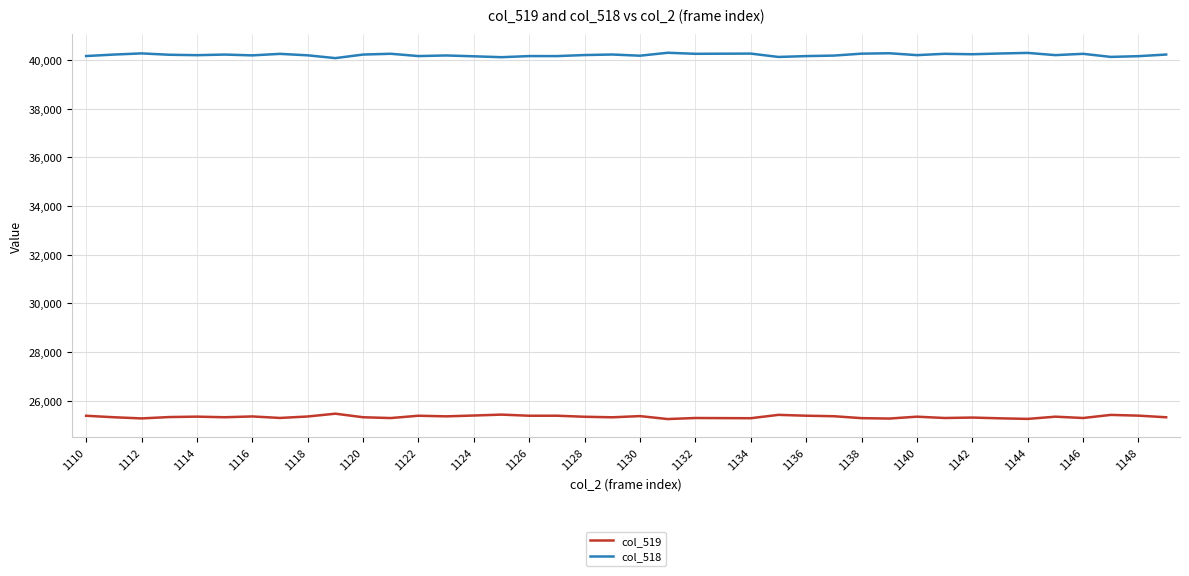

List the series in order of their overall mean, highest first.

col_518, col_519